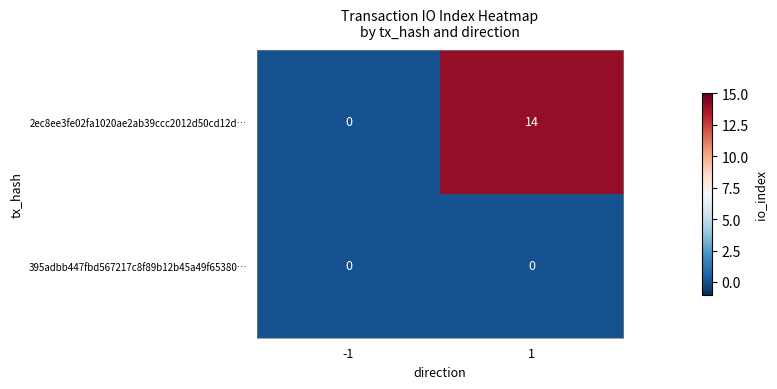

The 2ec8ee3fe02fa1020ae2ab39ccc2012d50cd12d… series shows 19 at 1. True or false?

False